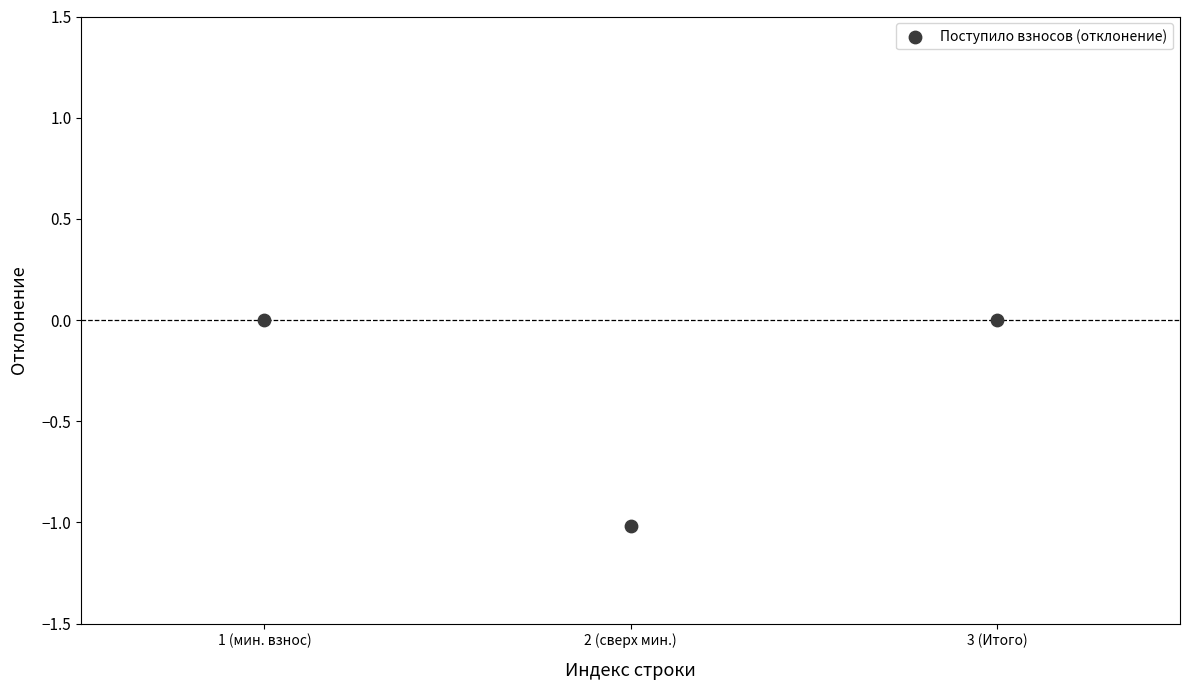

What is the average Y value?

-0.3